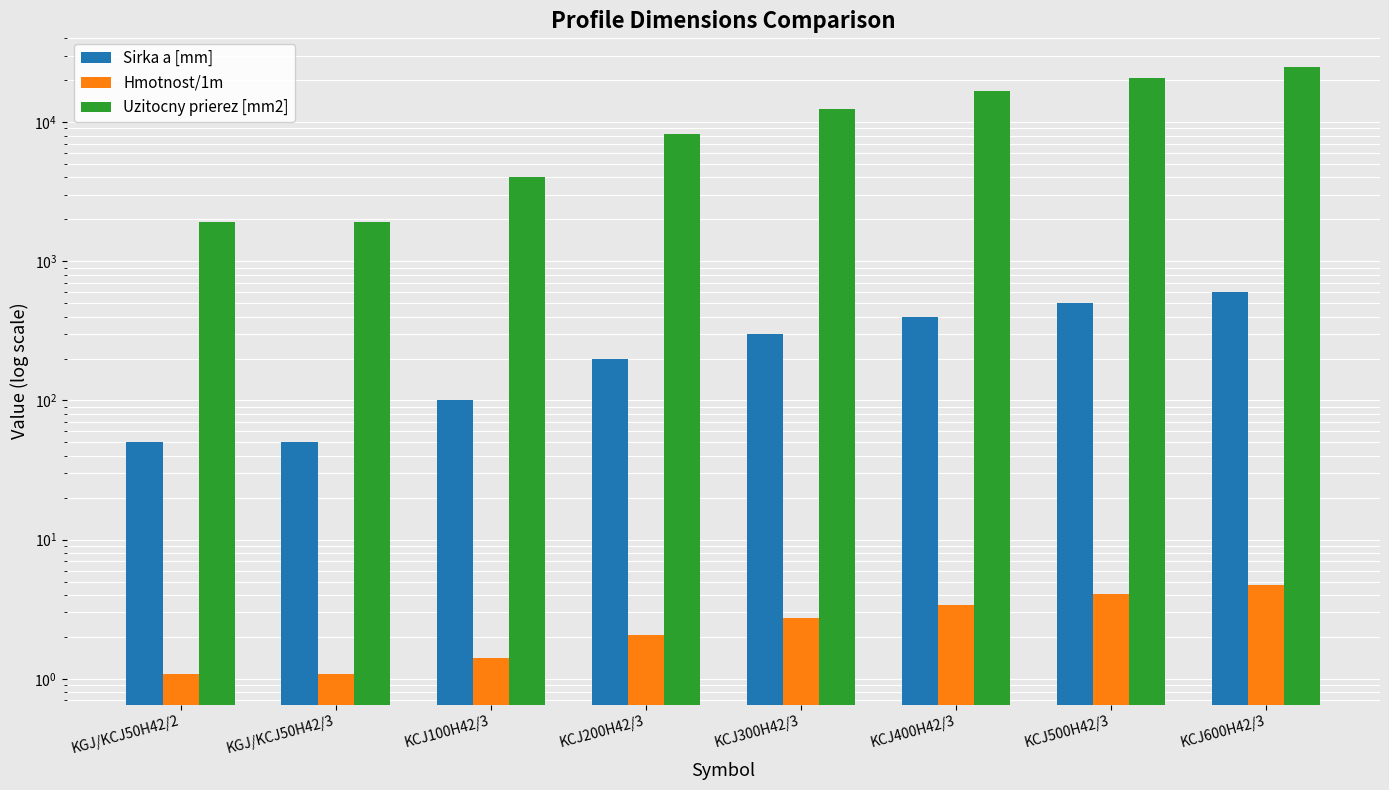

The Hmotnost/1m series shows 2.7 at KCJ300H42/3. True or false?

True